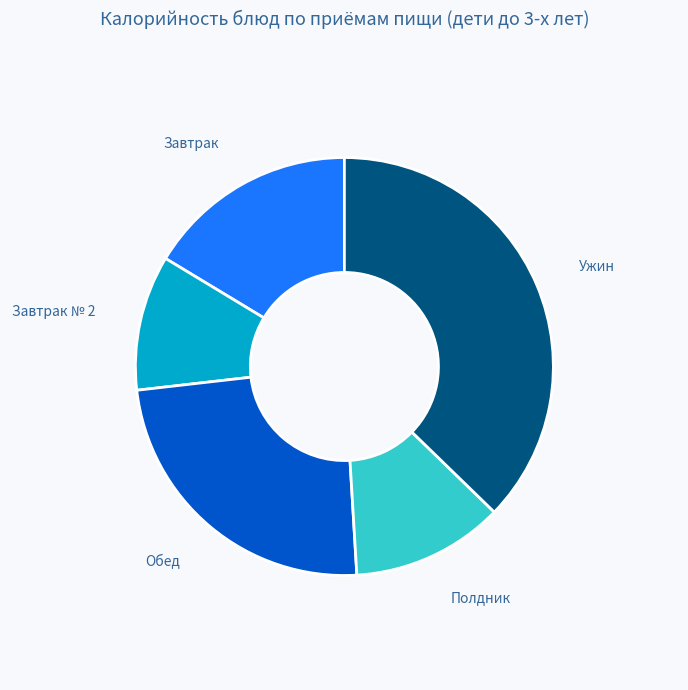

Count the number of slices in the pie.

5